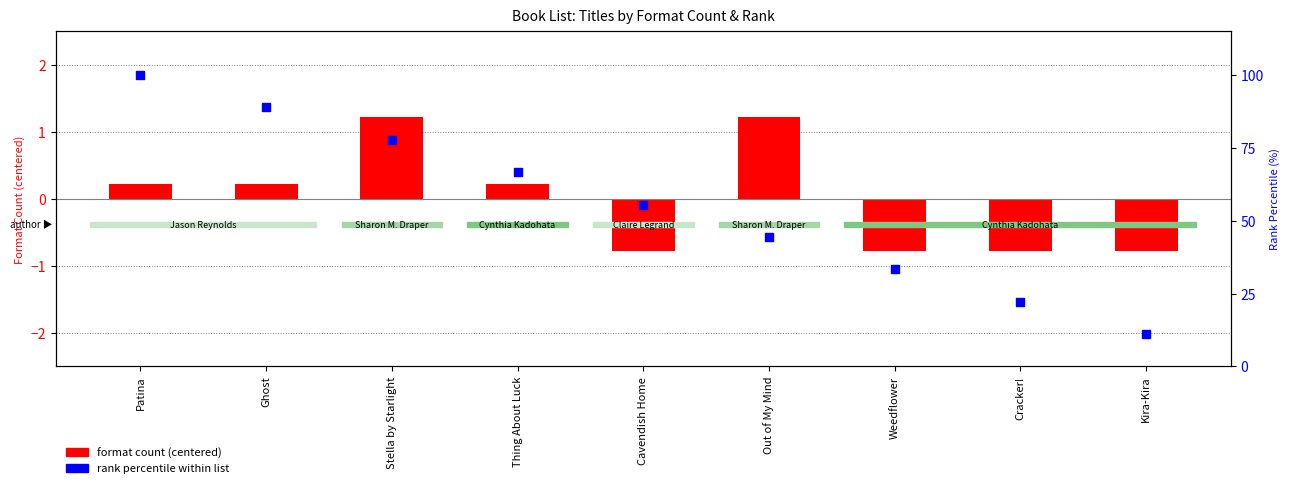

What is the total value across all series at Cracker!?

21.4